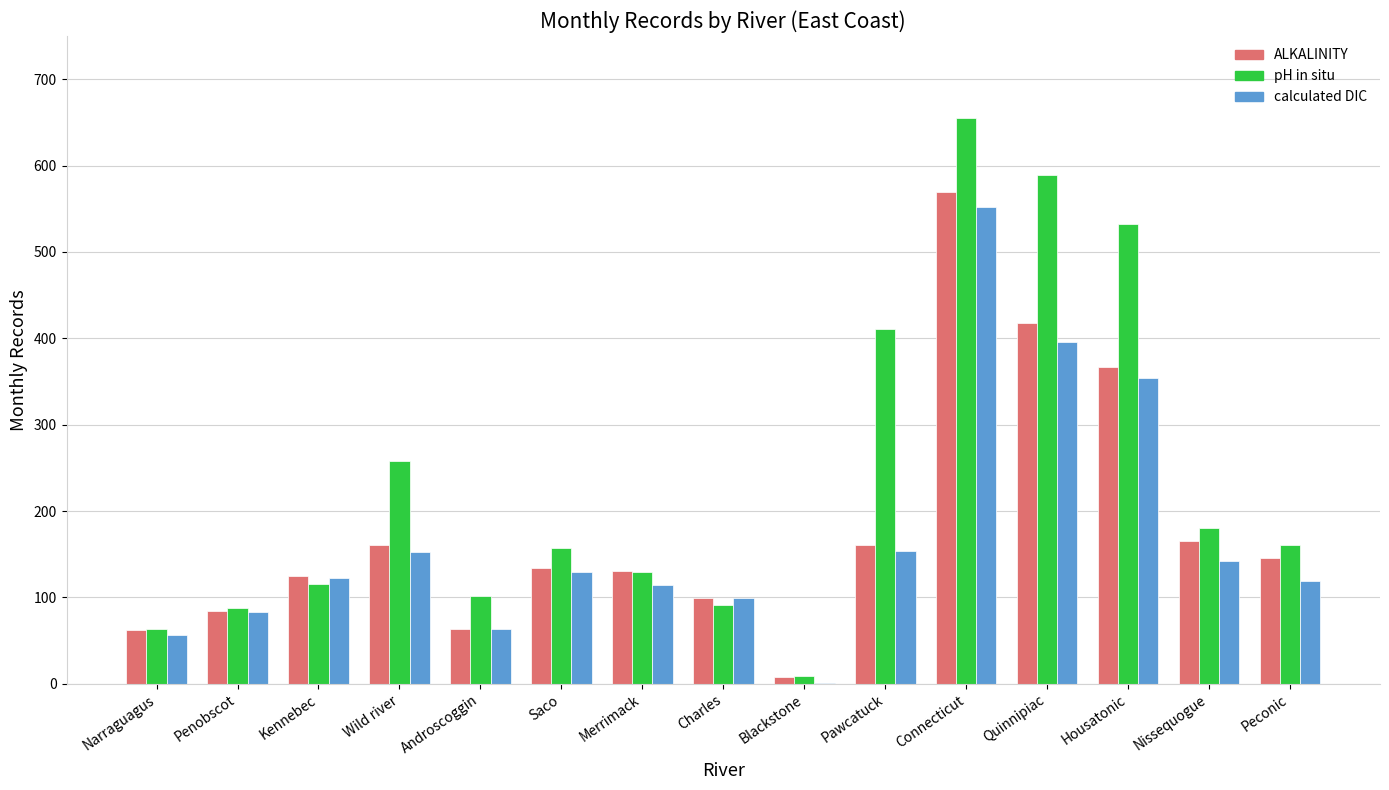

Does the chart contain stacked bars?

No